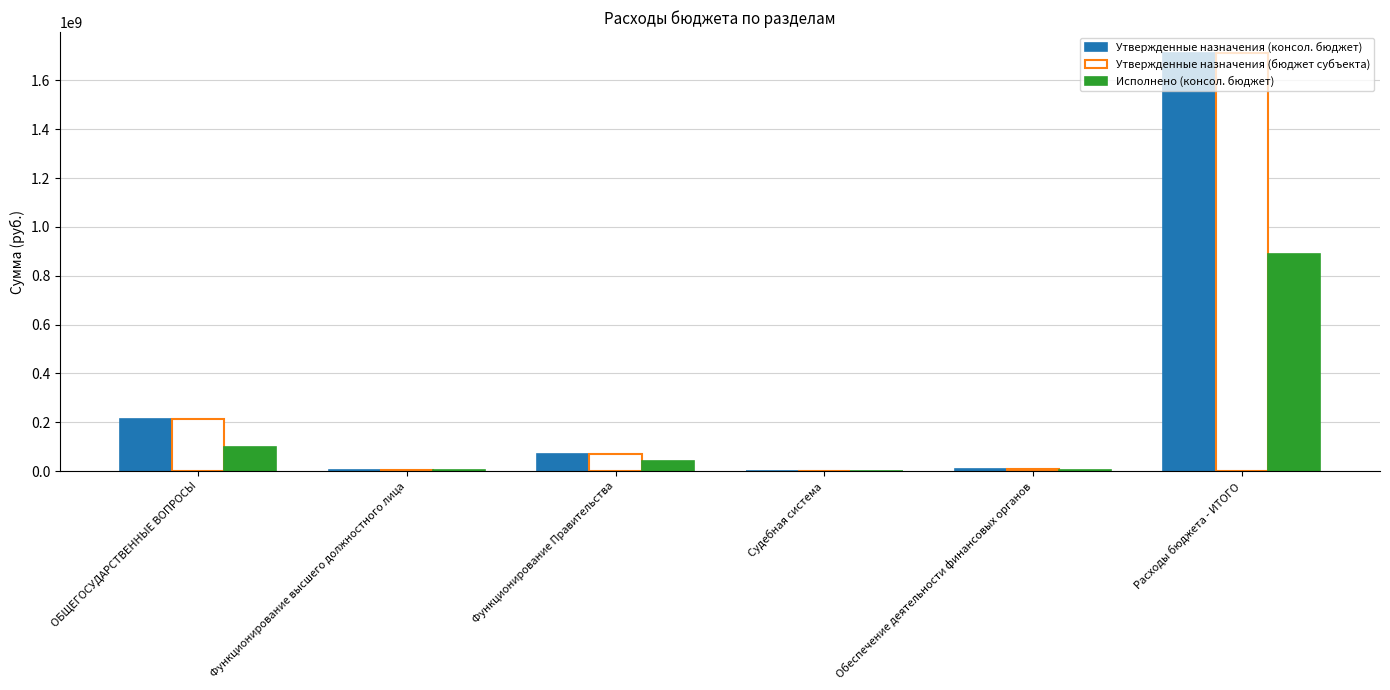

Read the Исполнено (консол. бюджет) value at Обеспечение деятельности финансовых органов.

4344967.8